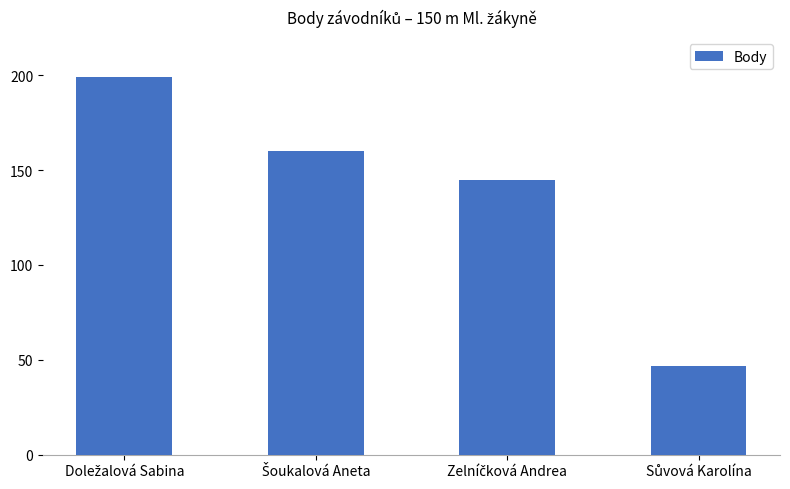

What is the value of the 3rd bar from the left?

145